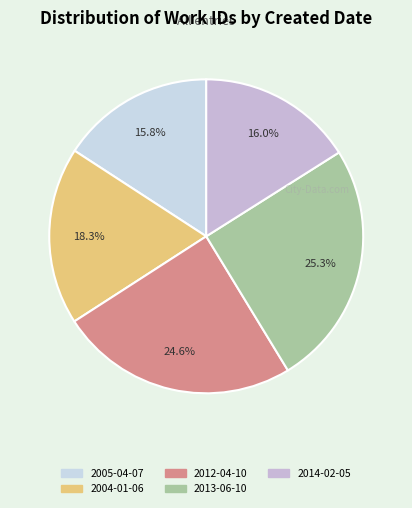

True or false: 2005-04-07 accounts for 16% of the total.

True